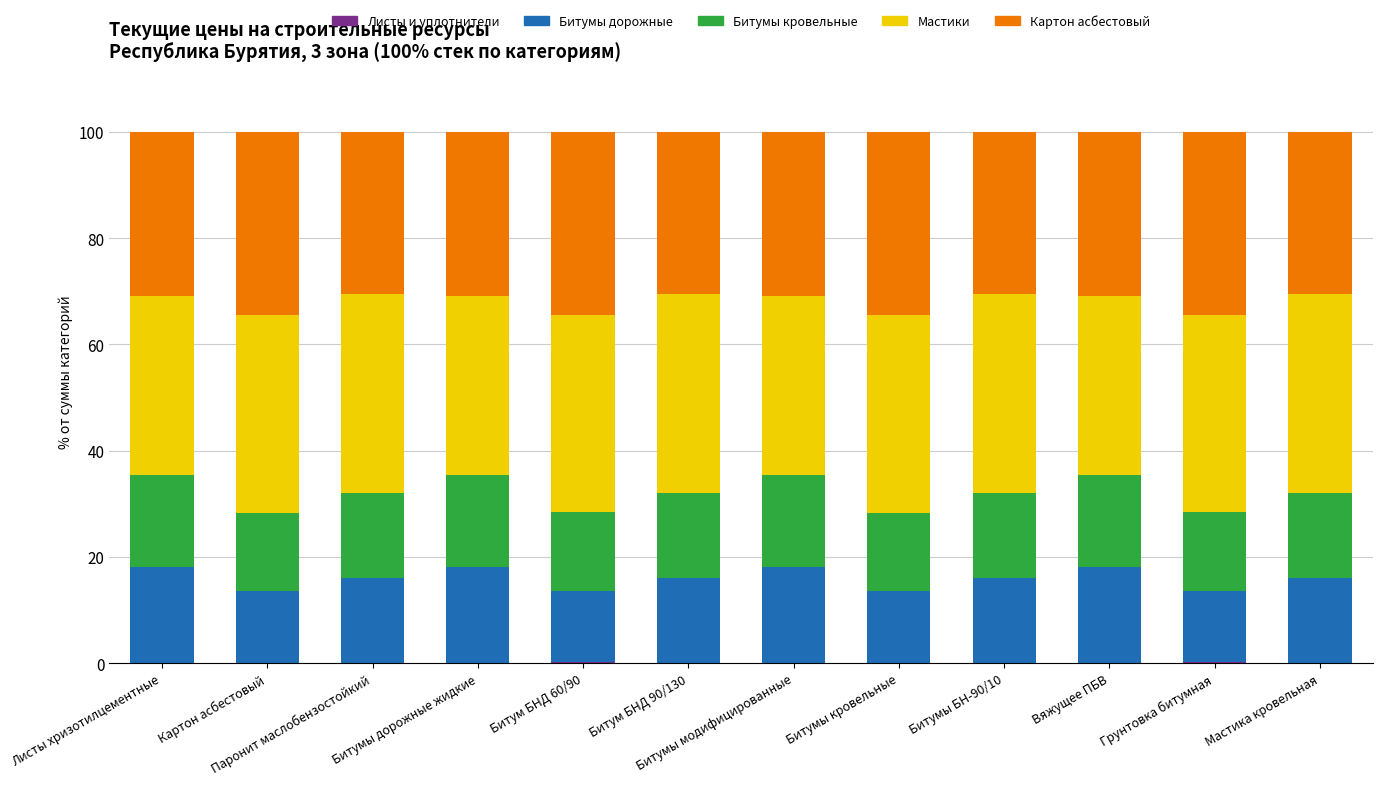

Count the number of categories in the chart.

12